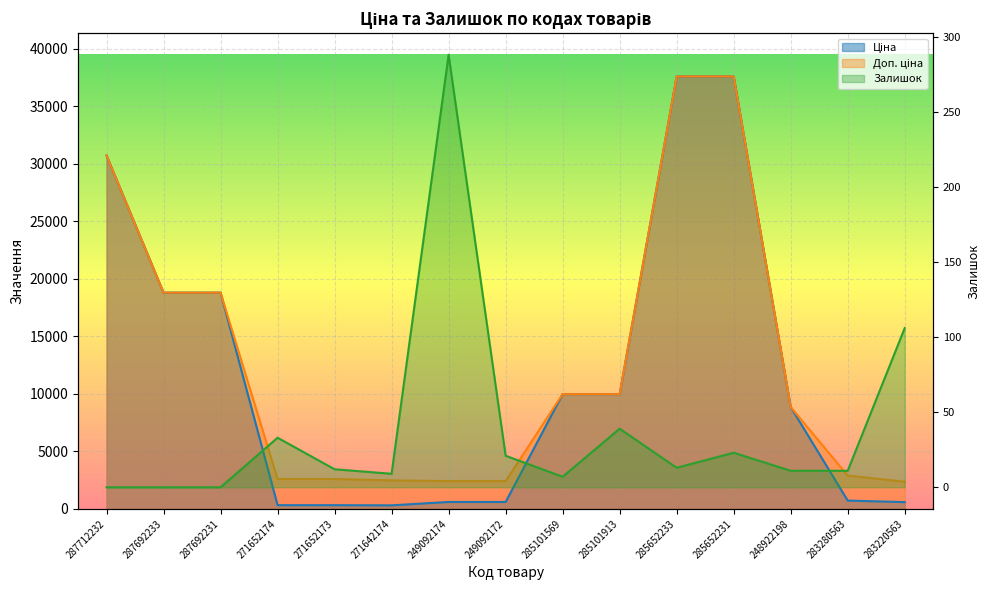

How many values in the Доп. ціна series exceed 8856?

8